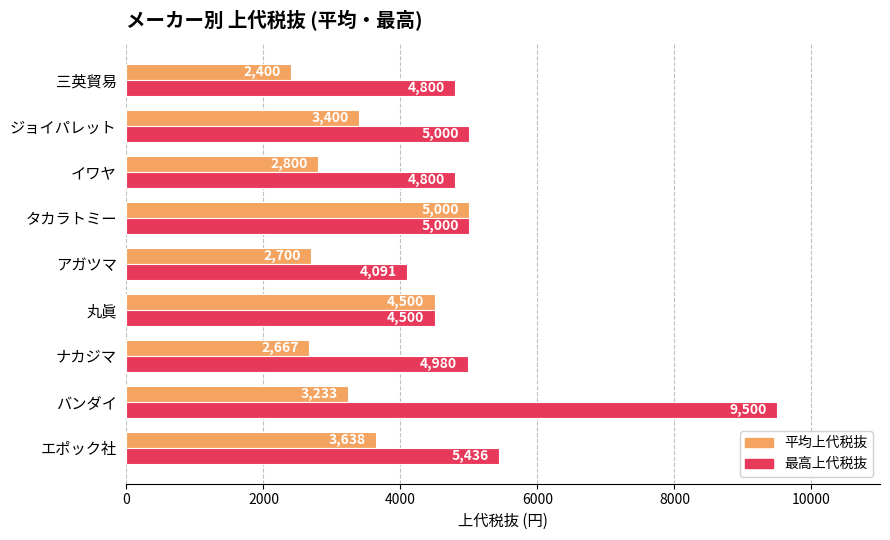

What is the approximate value of 平均上代税抜 at アガツマ, to the nearest 100?

2700